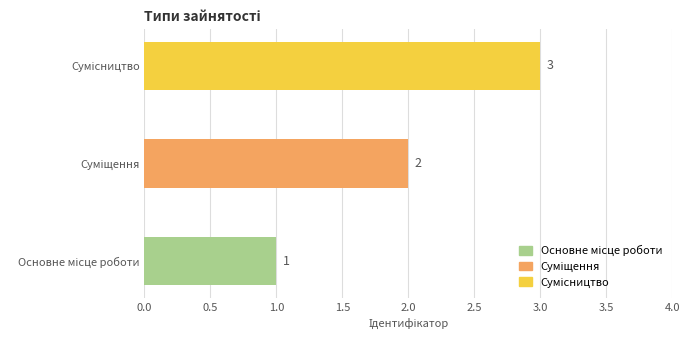

What is the sum of all values?

6